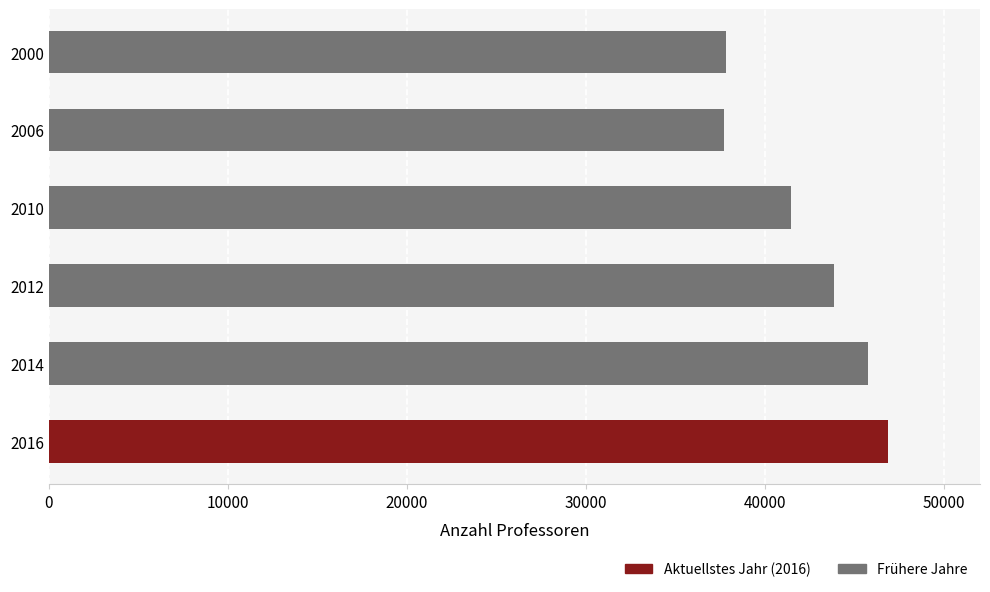

What is the change in value from 2006 to 2012?

+6168